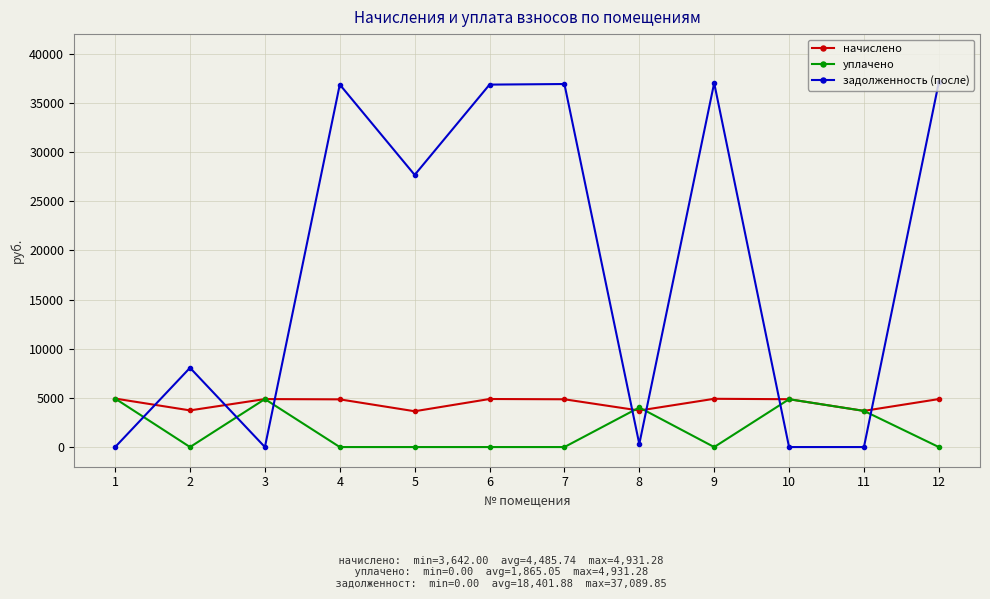

List the series in order of their overall mean, lowest first.

уплачено, начислено, задолженность (после)